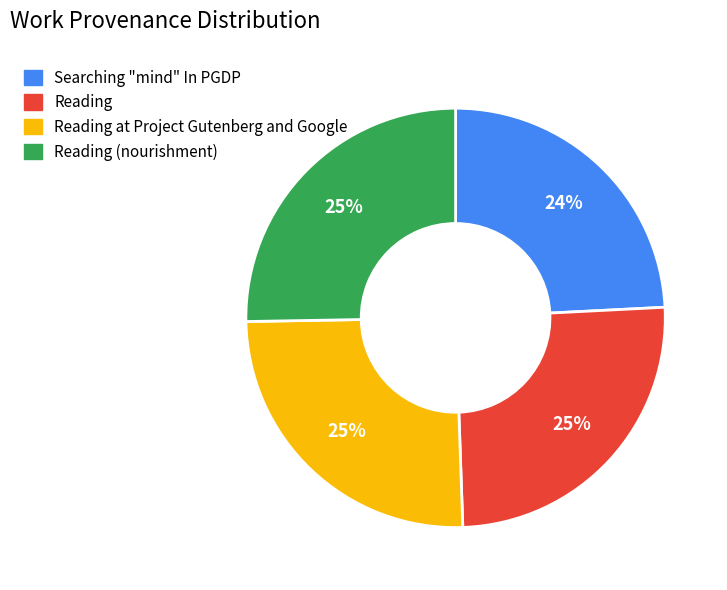

Which category has the smallest portion of the pie?

Searching "mind" In PGDP